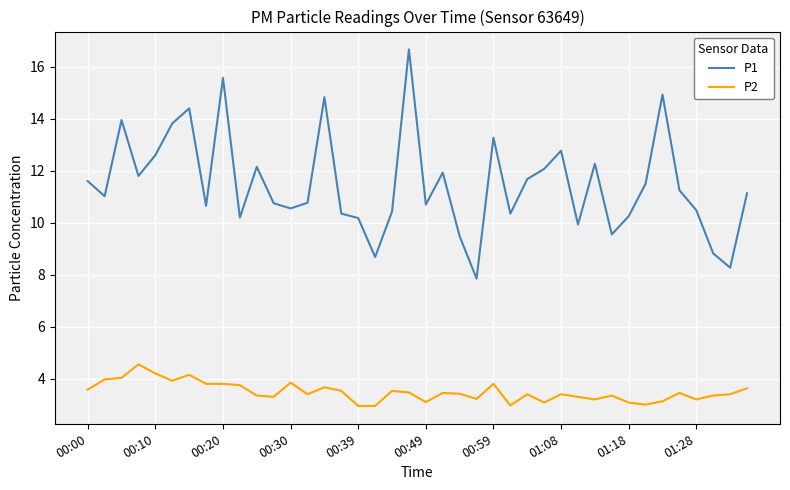

Which series has the largest total across all categories?

P1